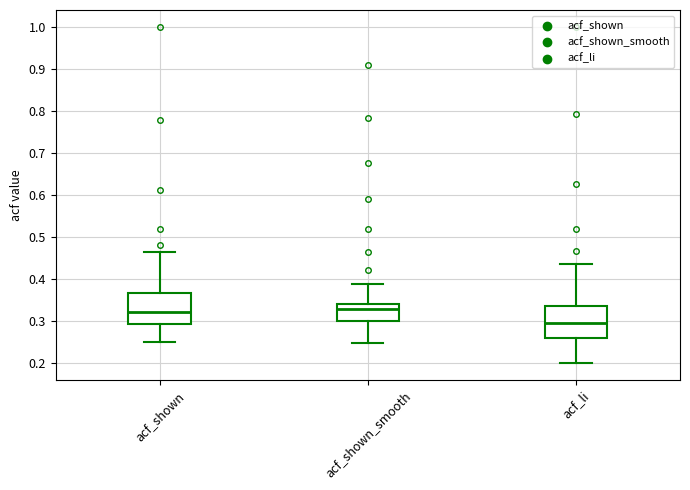

Where is the upper edge of the box for acf_li on the y-axis? The values are not printed on the chart, so give them approximately, as read against the axis.

0.34